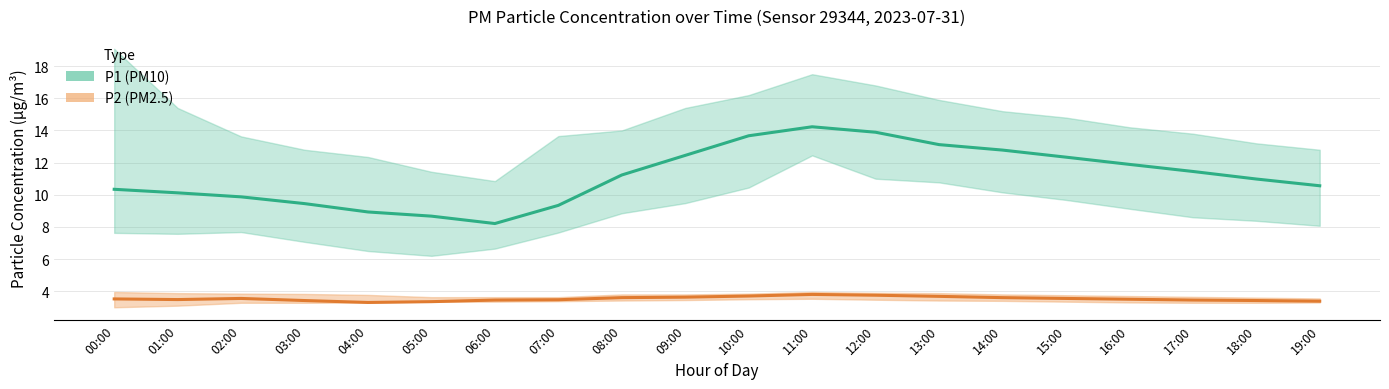

What is the label of the 4th point from the right?

16:00